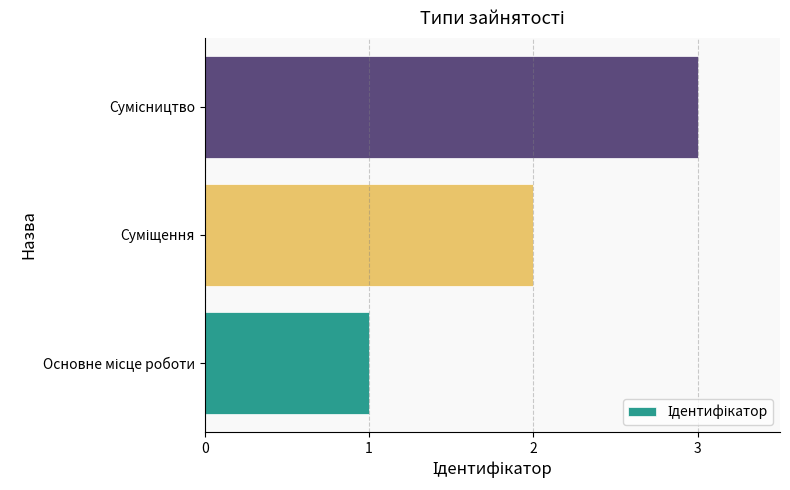

What is the maximum value shown in the chart?

3